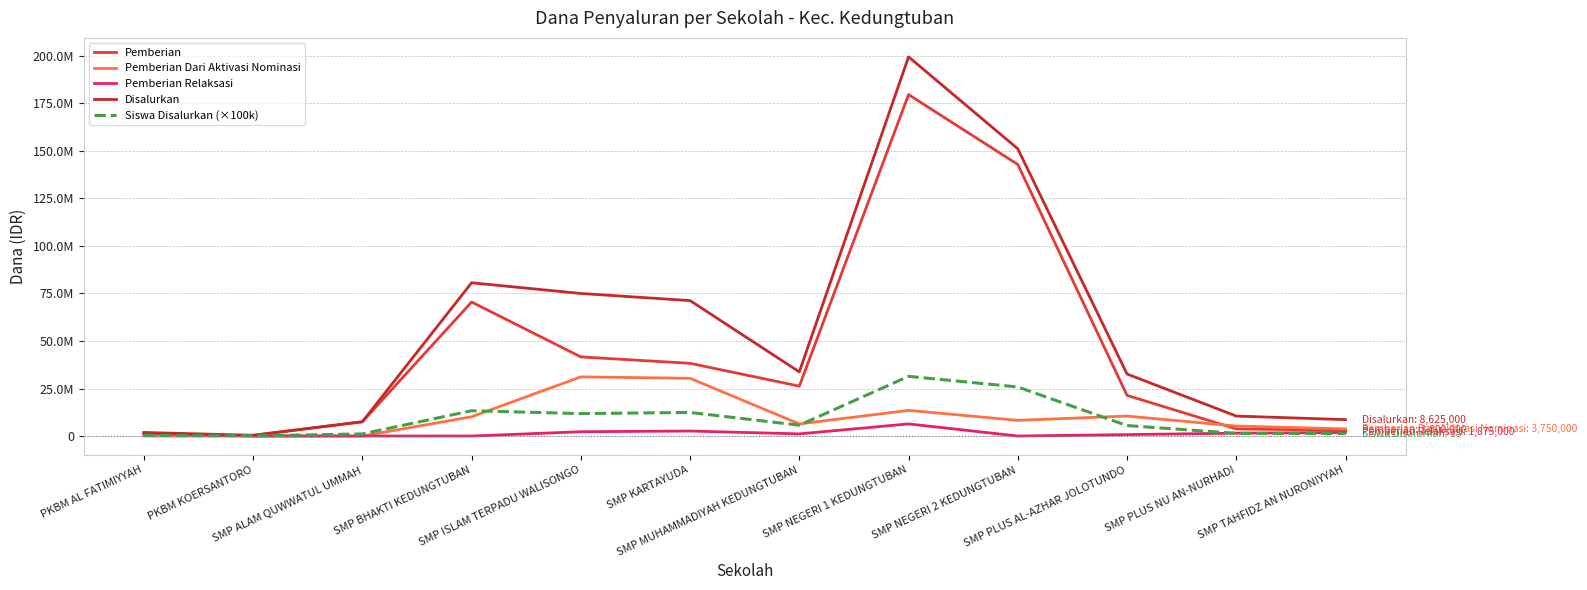

Does the chart have visible grid lines?

Yes